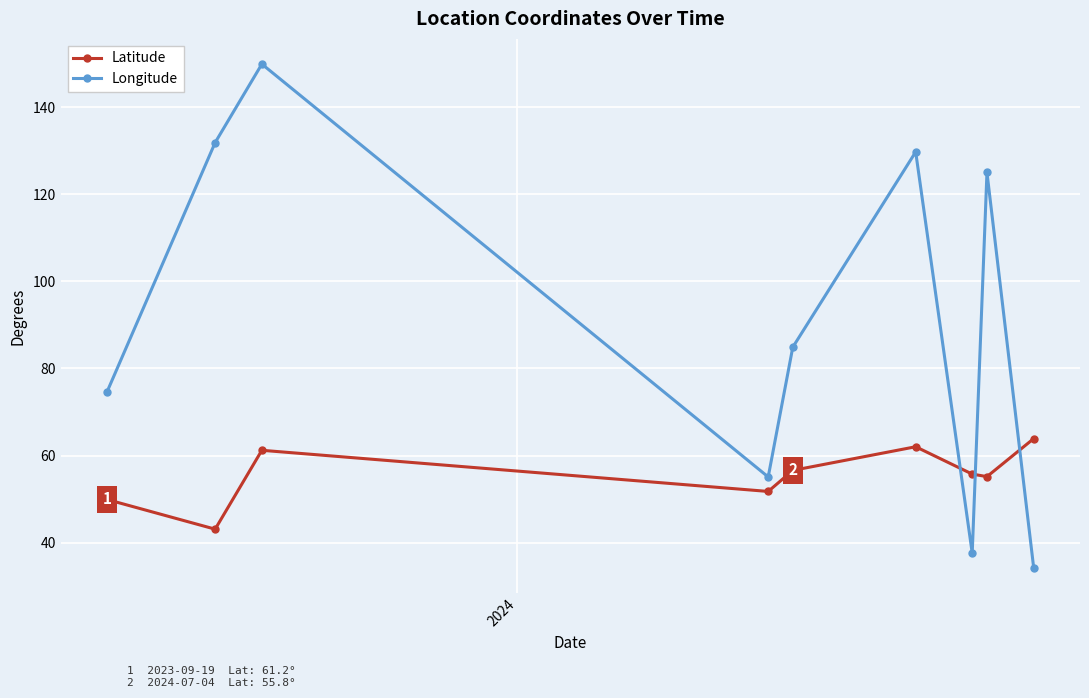

Which series has the widest spread of values?

Longitude